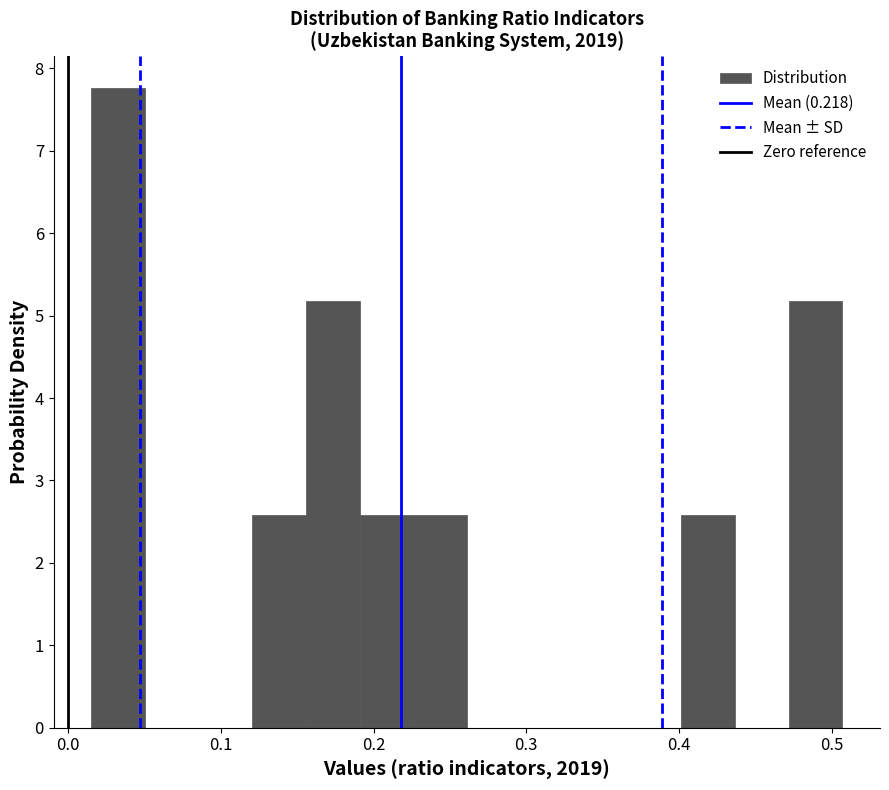

Read against the x-axis, roughly where is the centre of the tallest bar?

0.03